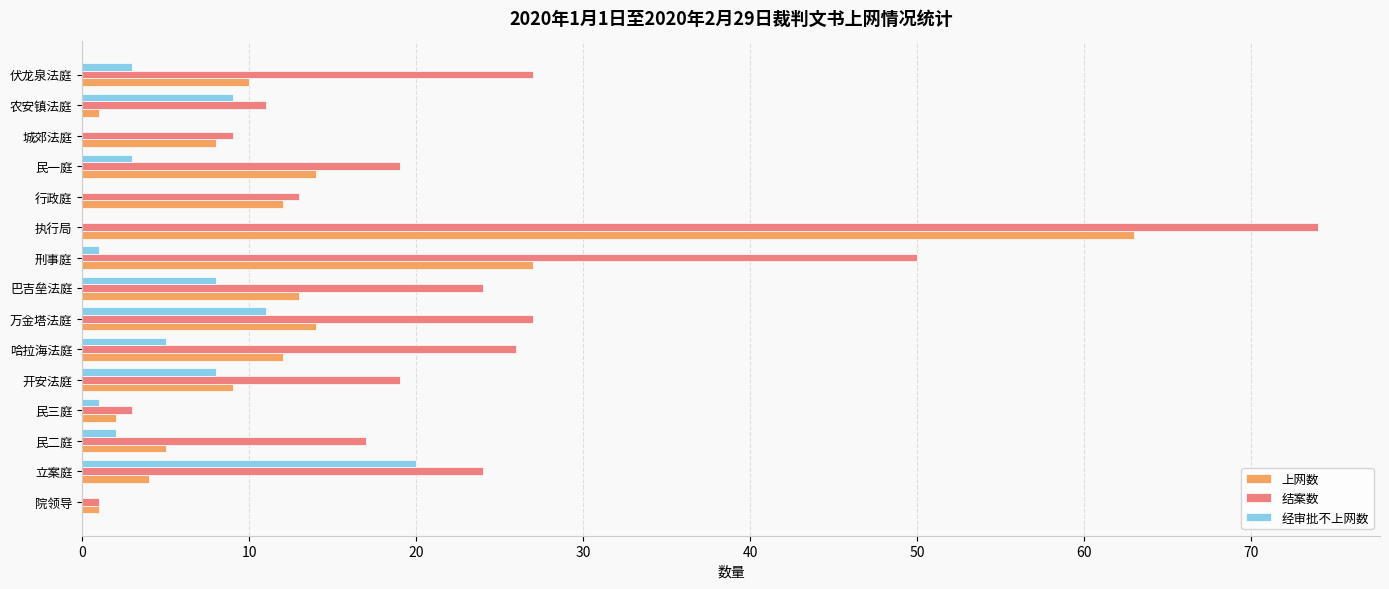

What is the sum of the 上网数 values at 行政庭 and 巴吉垒法庭?

25